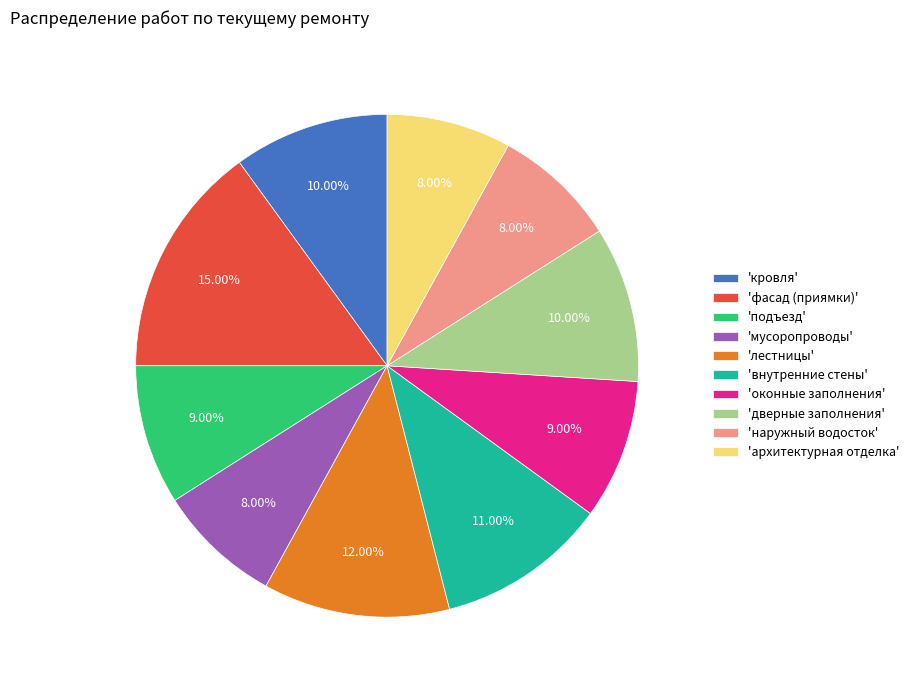

Is there a majority slice in this chart?

No